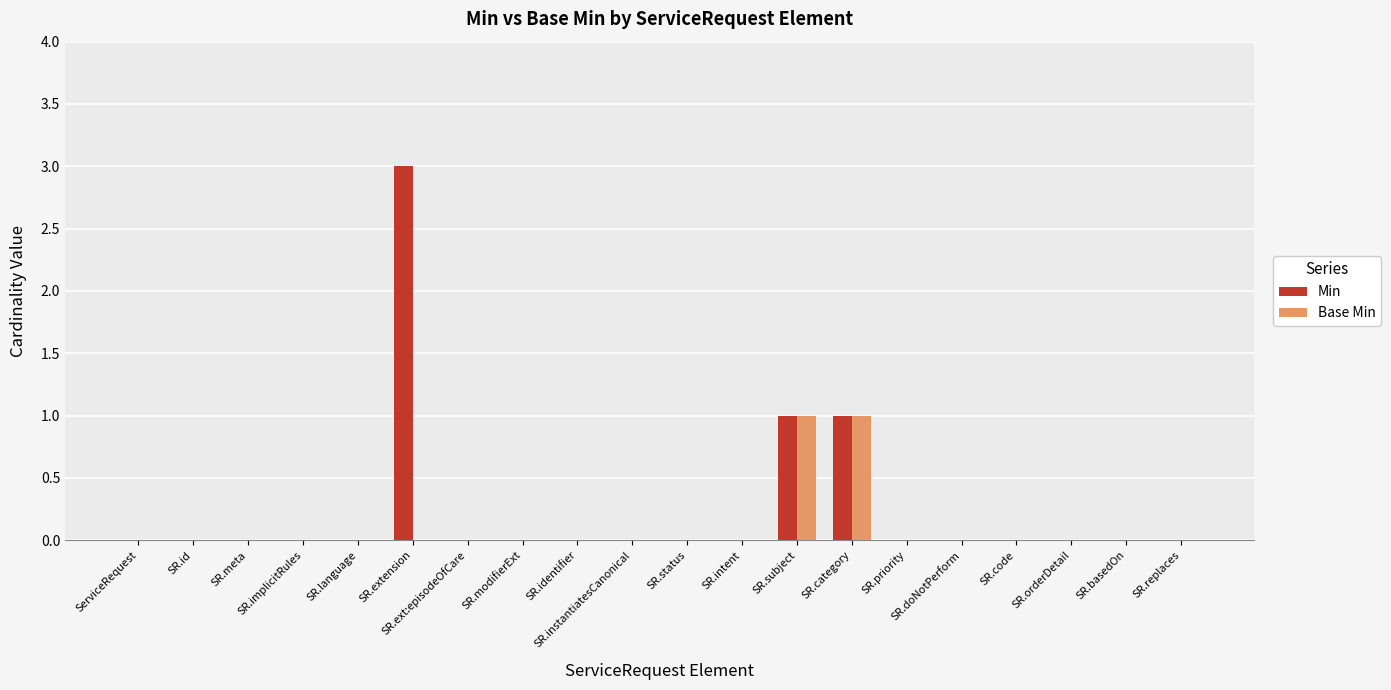

The Min series shows 0 at SR.ext:episodeOfCare. True or false?

True